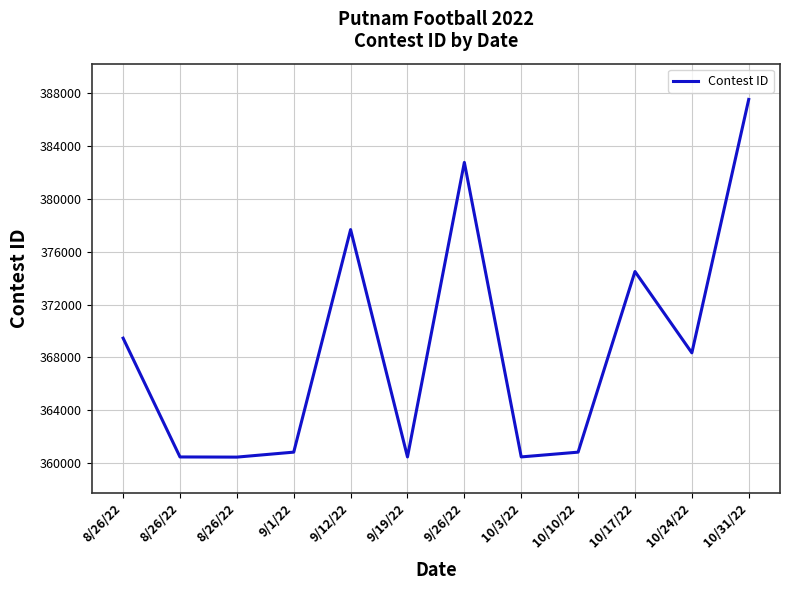

List the labels in order of value, largest first.

10/31/22, 9/26/22, 9/12/22, 10/17/22, 8/26/22, 10/24/22, 9/1/22, 10/10/22, 10/3/22, 9/19/22, 8/26/22, 8/26/22